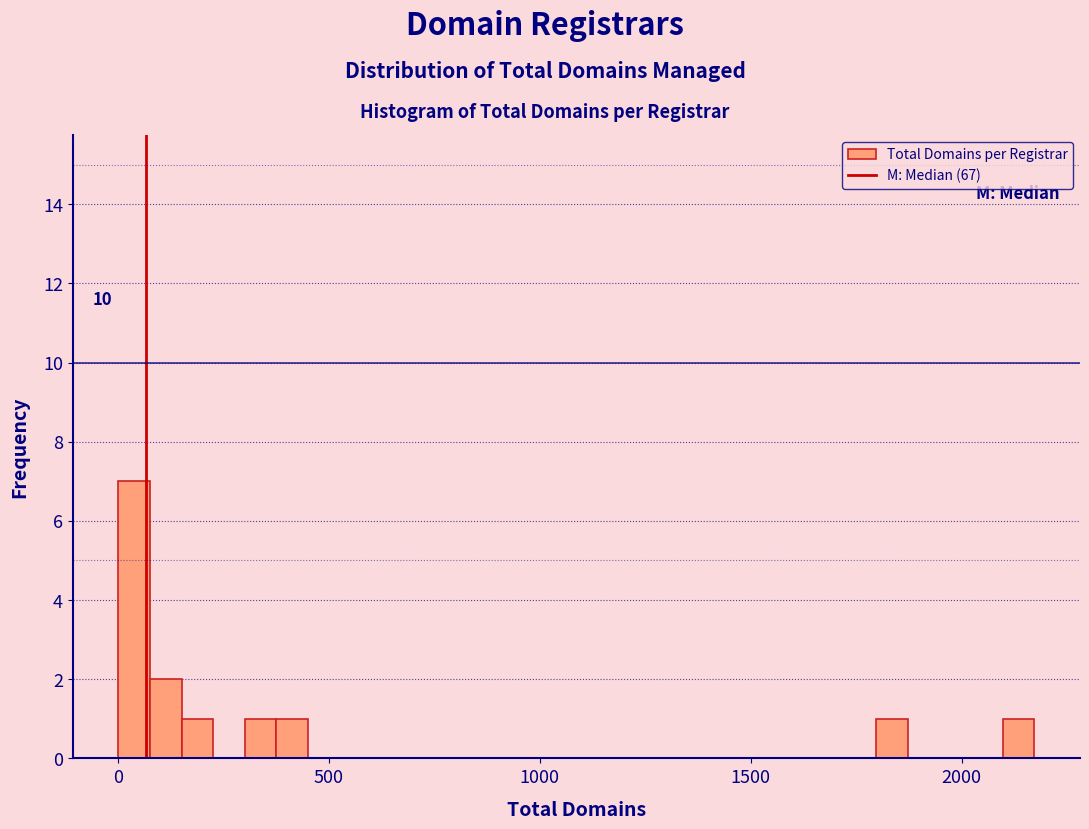

Read against the x-axis, roughly where is the centre of the tallest bar?

50